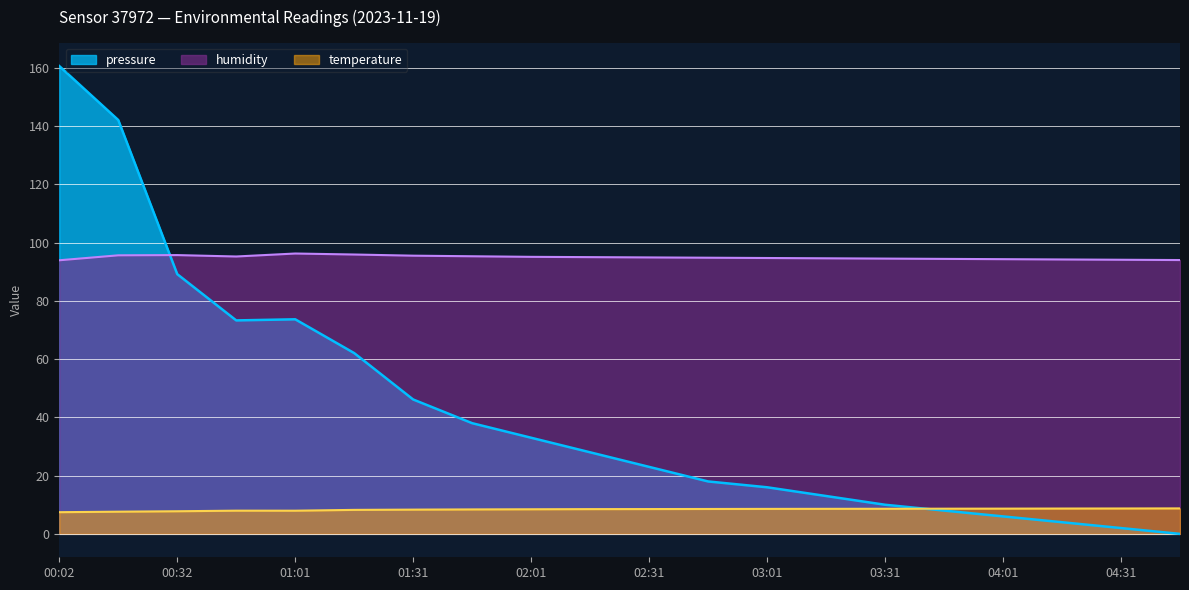

What value does the humidity series have at 01:16?

95.9